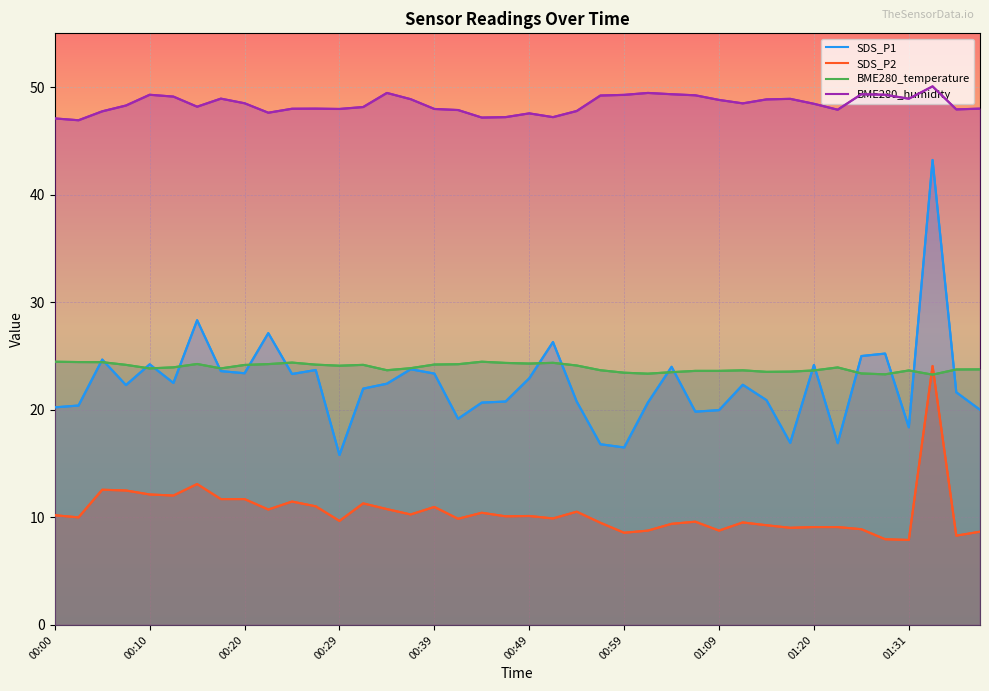

True or false: BME280_humidity and BME280_temperature cross at least once.

False